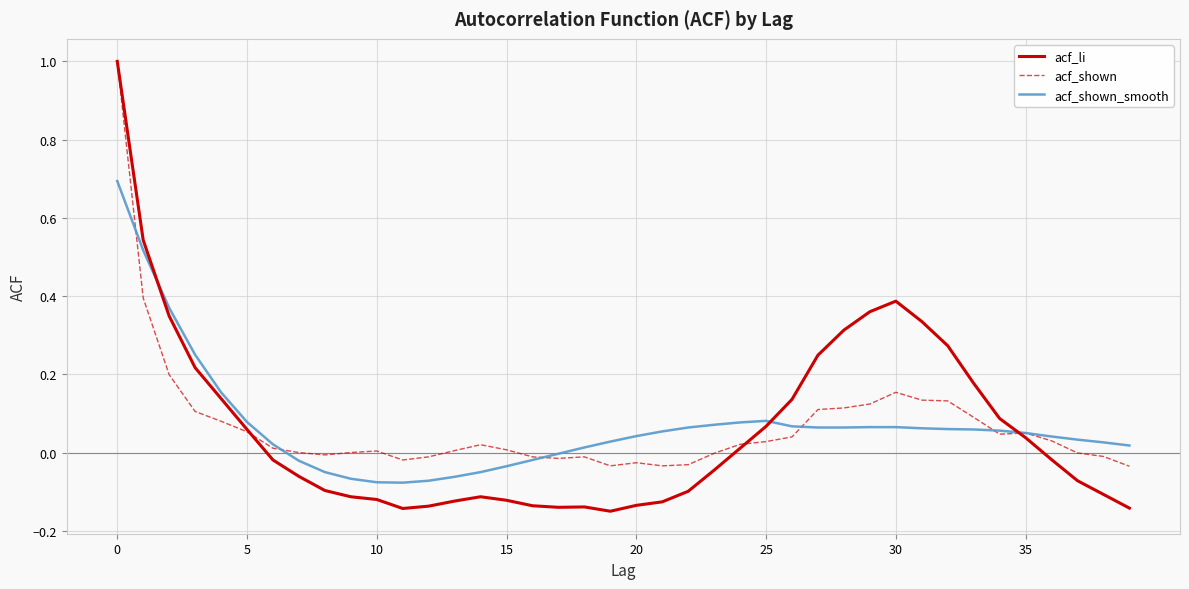

Which series has the largest range (max minus min)?

acf_li